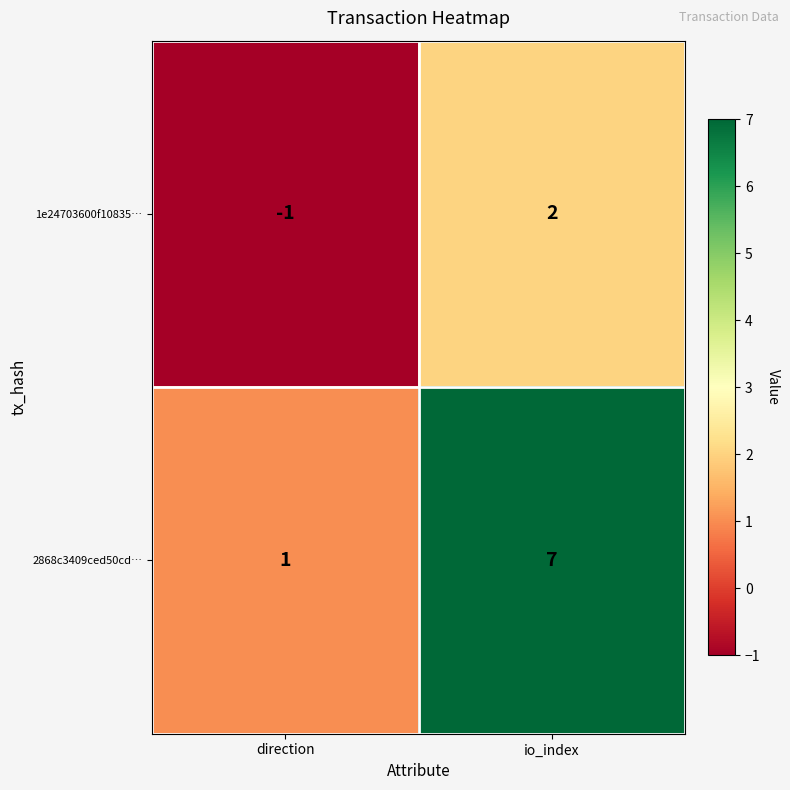

List the series in order of their peak value, highest first.

2868c3409ced50cd…, 1e24703600f10835…